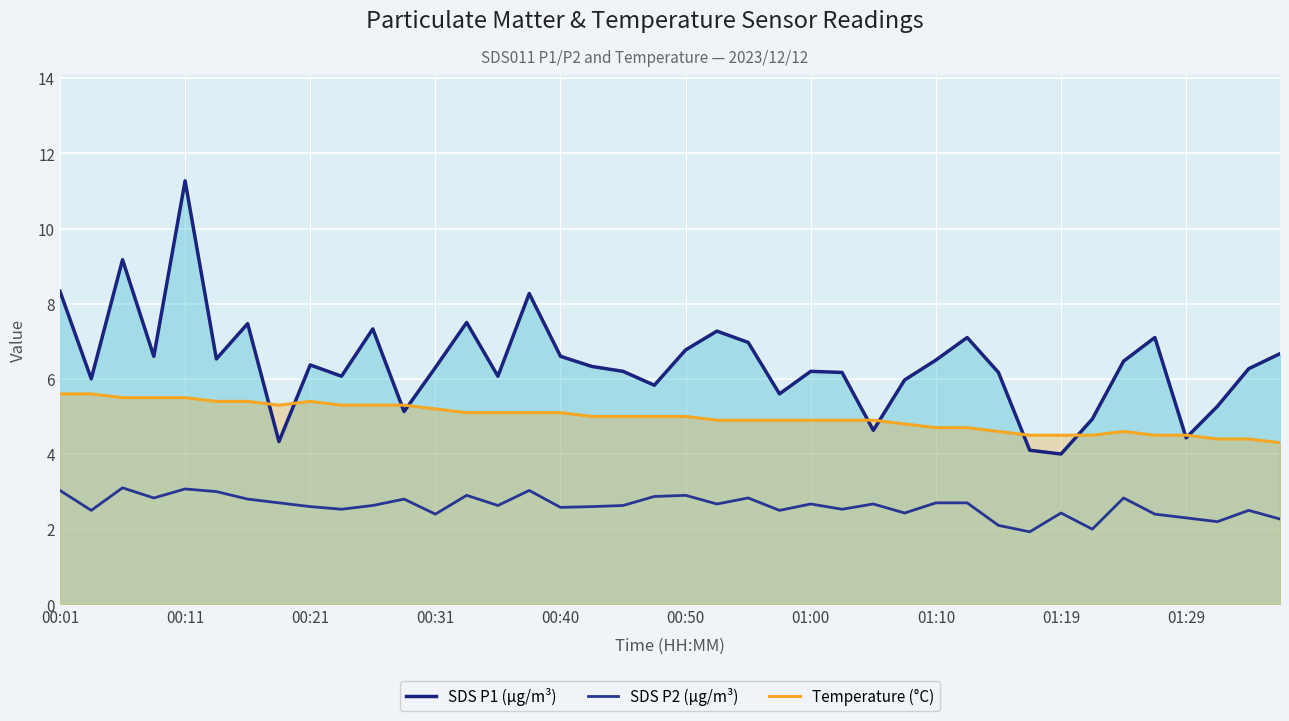

In SDS P2 (µg/m³), how many points are higher than both neighbors (excluding endpoints)?

12